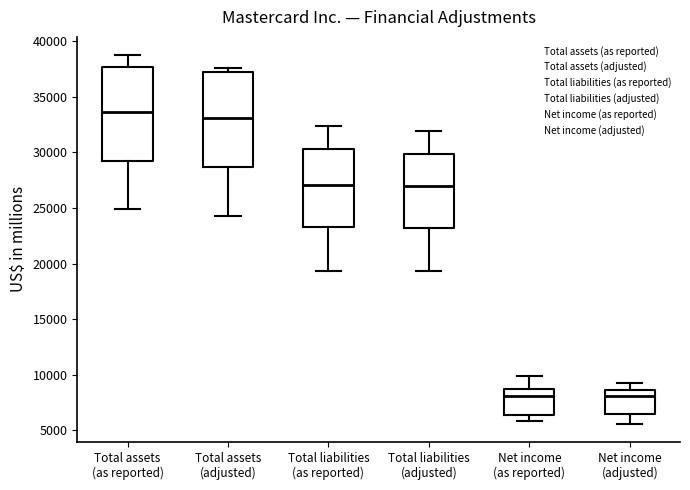

Reading left to right, transcribe this box plot: for each box, give where its median line is, the range the box spans, and where its two whiskers end, as read against the y-axis. The values are not printed on the chart, so give them approximately, as read against the axis.

Total assets (as reported): median 33500, box 29000 to 37500, whiskers 25000 to 38500
Total assets (adjusted): median 33000, box 28500 to 37000, whiskers 24500 to 37500
Total liabilities (as reported): median 27000, box 23000 to 30500, whiskers 19500 to 32500
Total liabilities (adjusted): median 27000, box 23000 to 30000, whiskers 19500 to 32000
Net income (as reported): median 8000, box 6500 to 8500, whiskers 6000 to 10000
Net income (adjusted): median 8000, box 6500 to 8500, whiskers 5500 to 9500